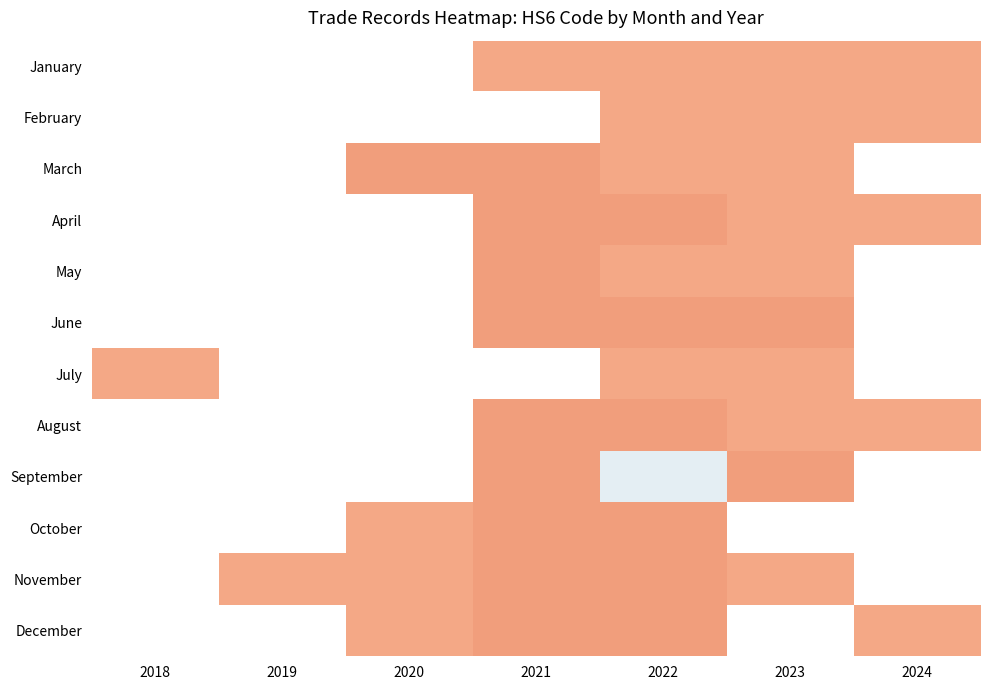

Rank the series by their average value, from highest to lowest.

January, February, March, April, May, June, July, August, September, October, November, December